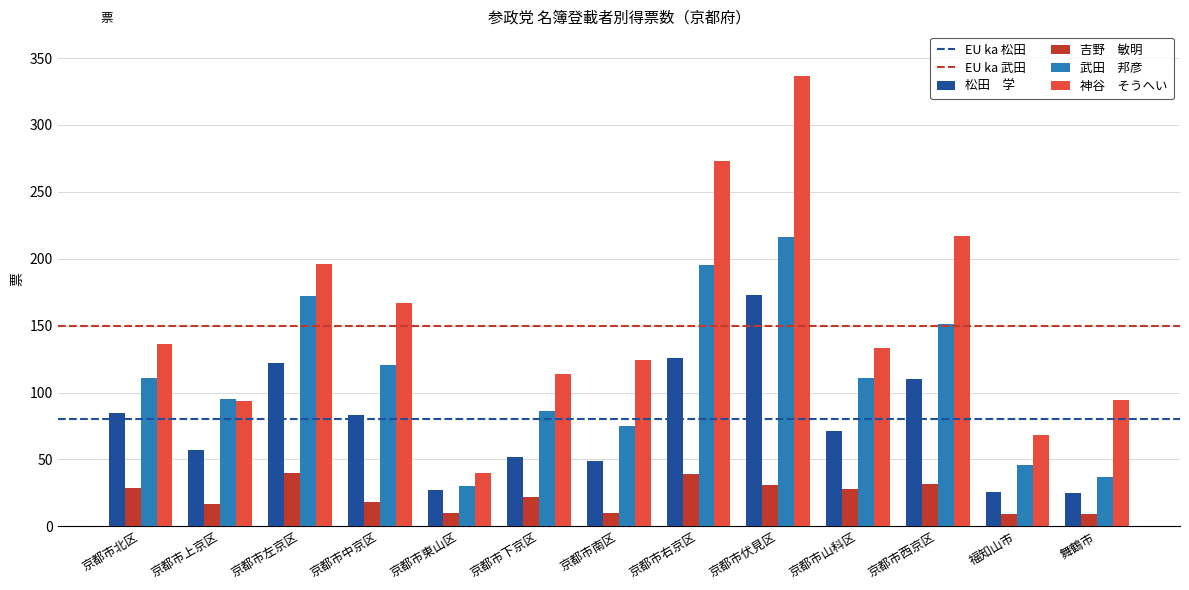

What is the maximum value shown in the chart?

336.9